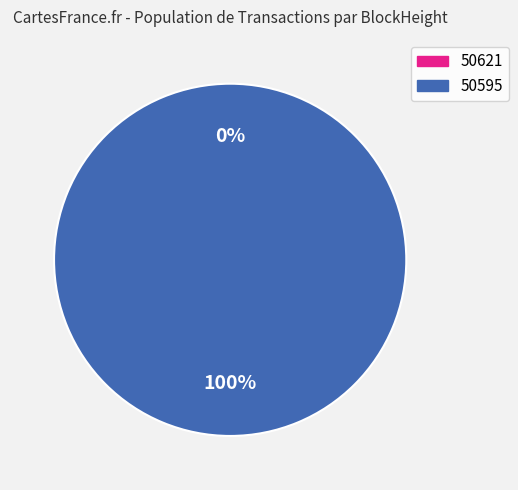

To the nearest percent, what is the difference between the 50595 and 50621 slice percentages?

100%